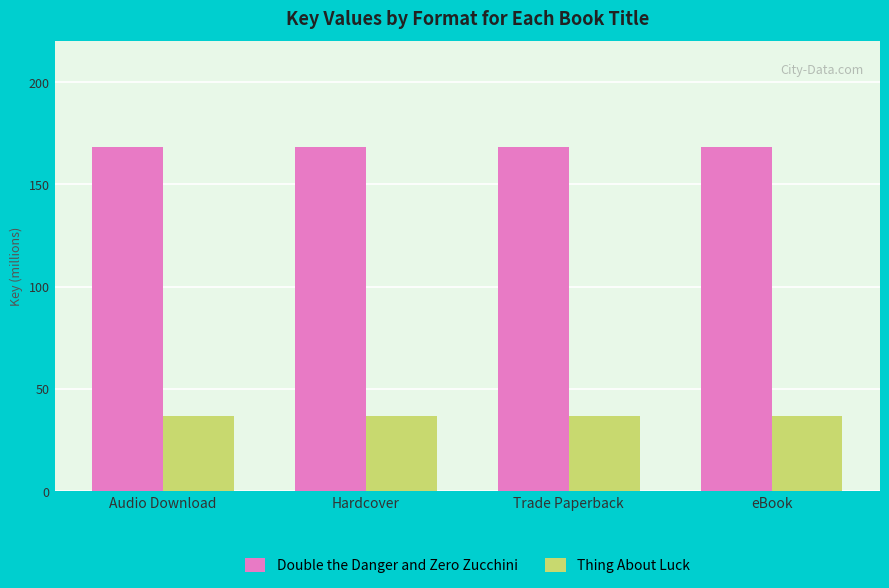

Are the bars grouped side by side (vs. stacked)?

Yes